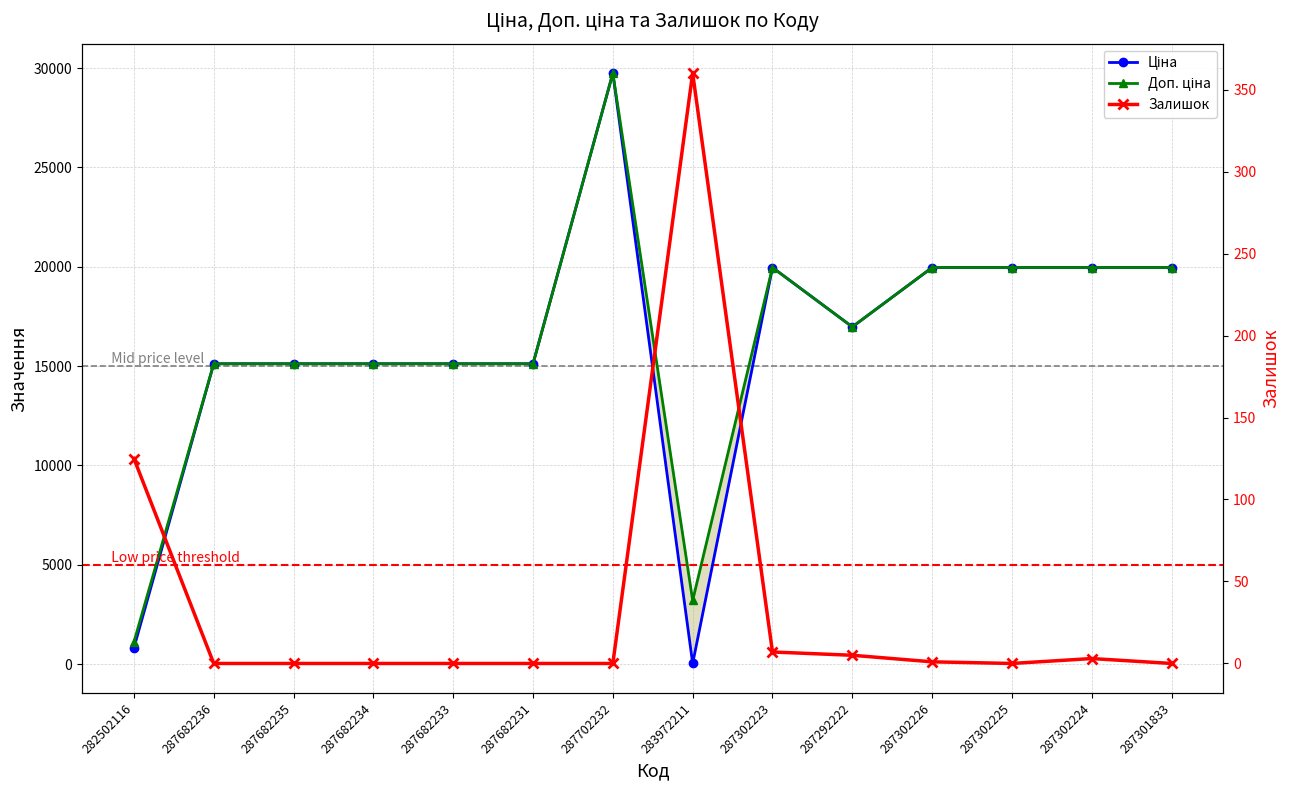

What is the difference between the Залишок values at 287682236 and 287302226?

1.0